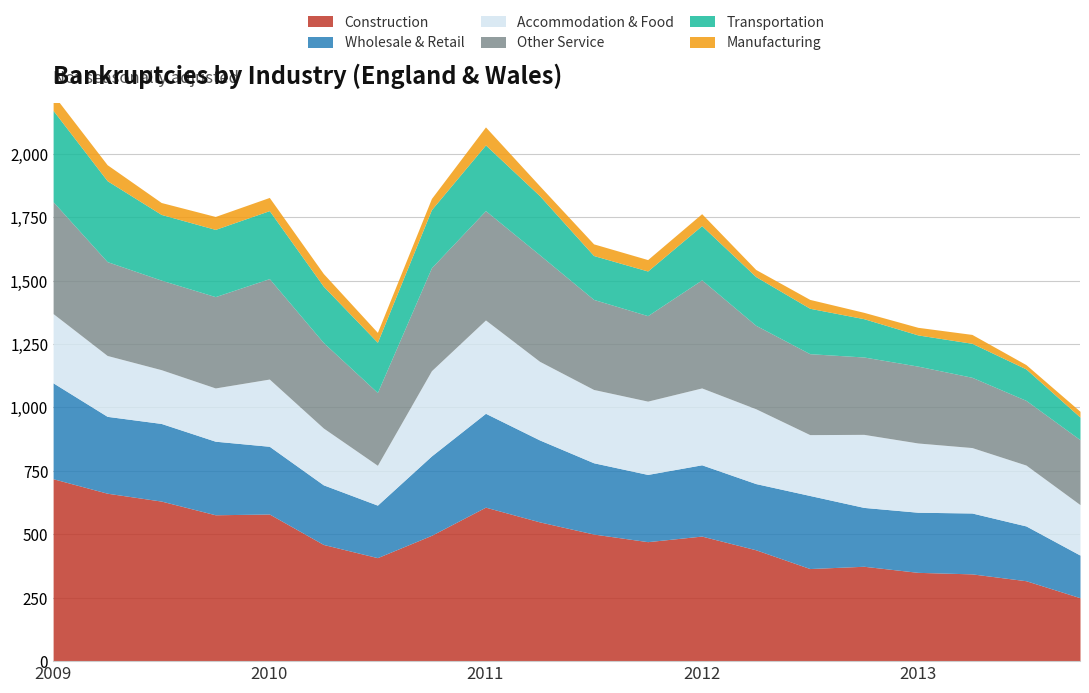

Which label corresponds to the largest value in the chart?

2009-Q1